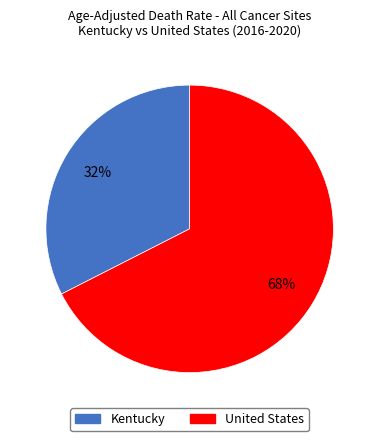

How many segments does this pie chart have?

2